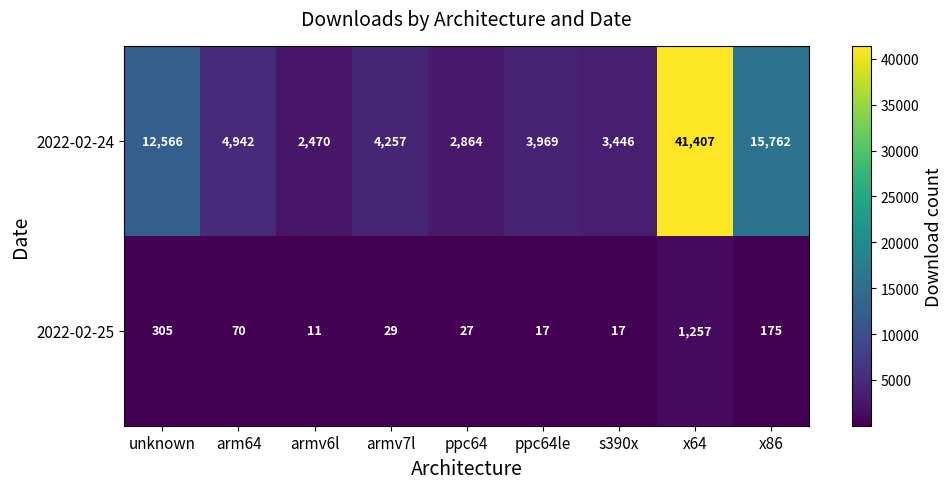

Which label corresponds to the smallest value in the chart?

armv6l